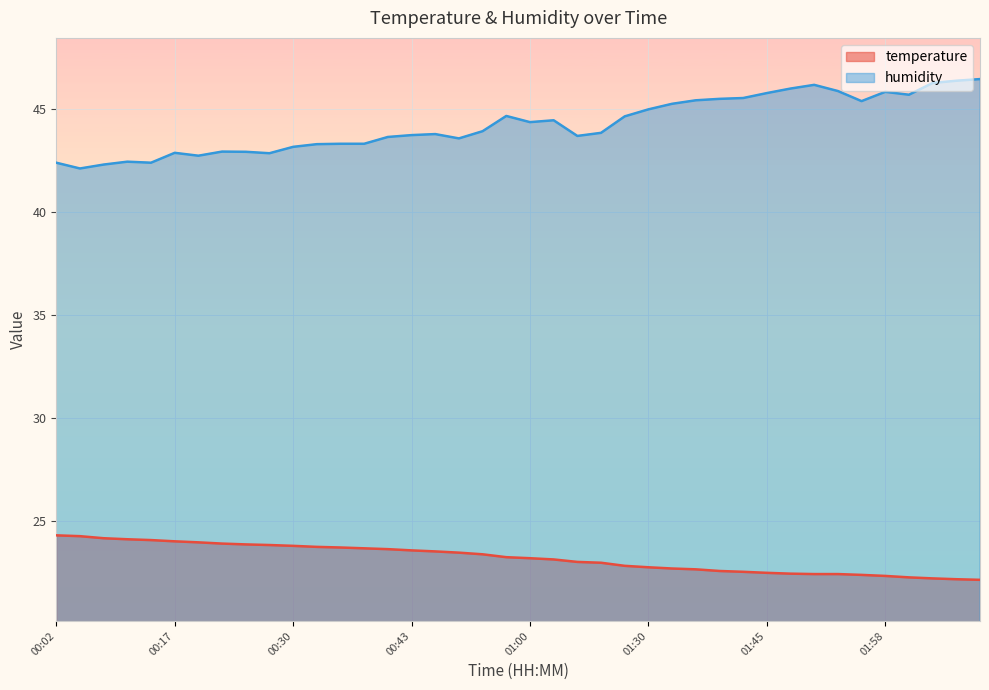

The value of humidity at 00:15 is 27.2. True or false?

False